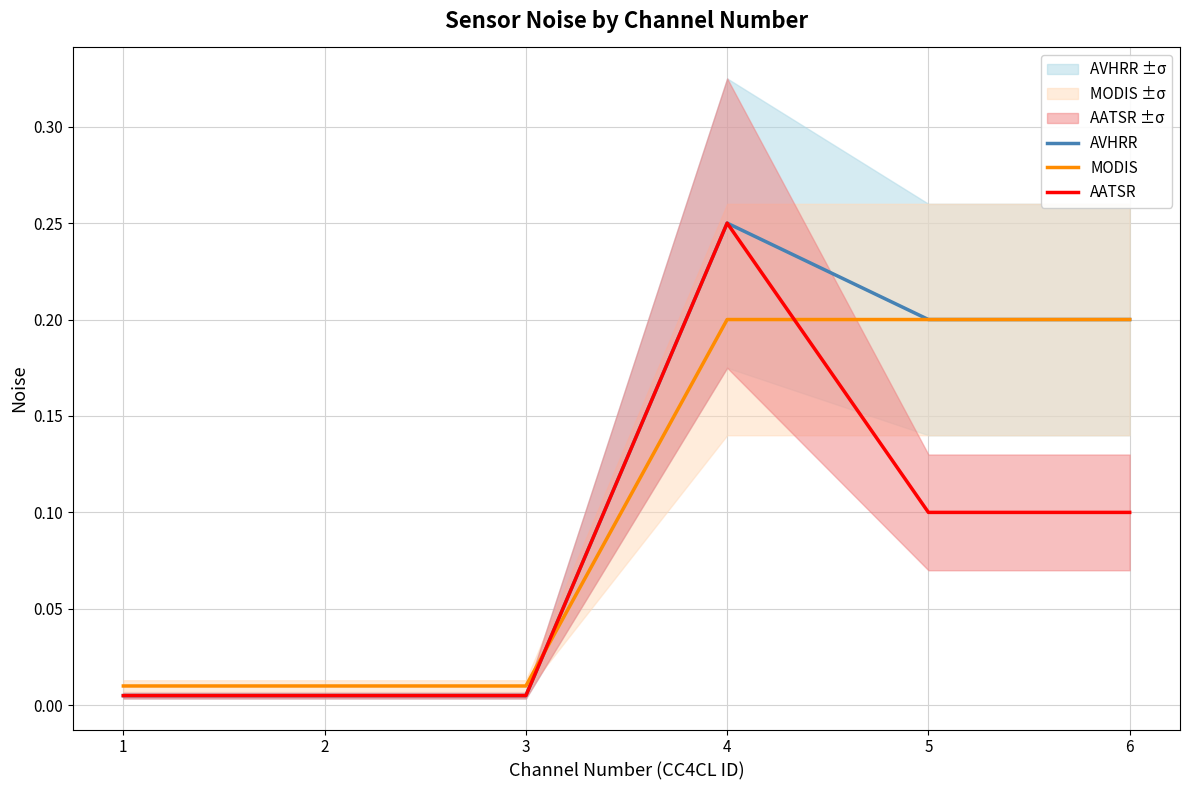

True or false: MODIS and AVHRR intersect in this chart.

True